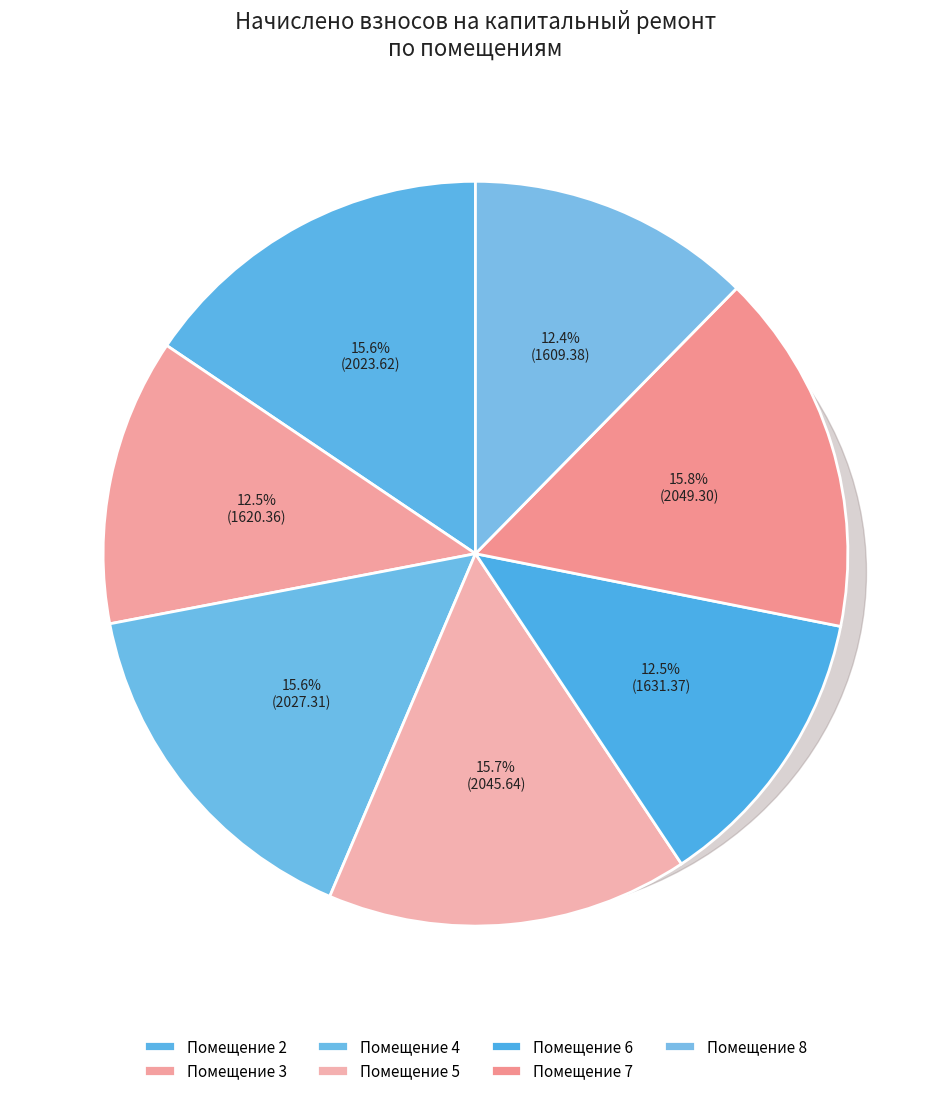

To the nearest percent, what percentage of the pie is 7?

16%